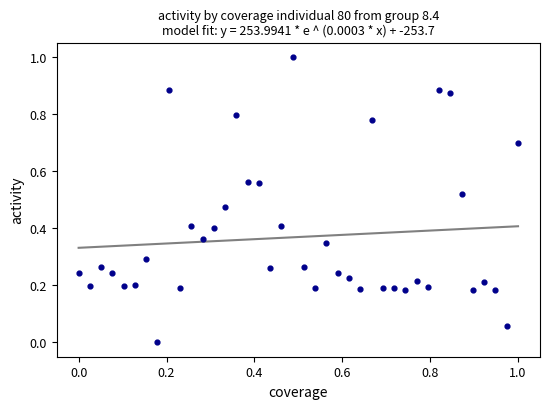

What is the range of X values (max minus min)?

1.0